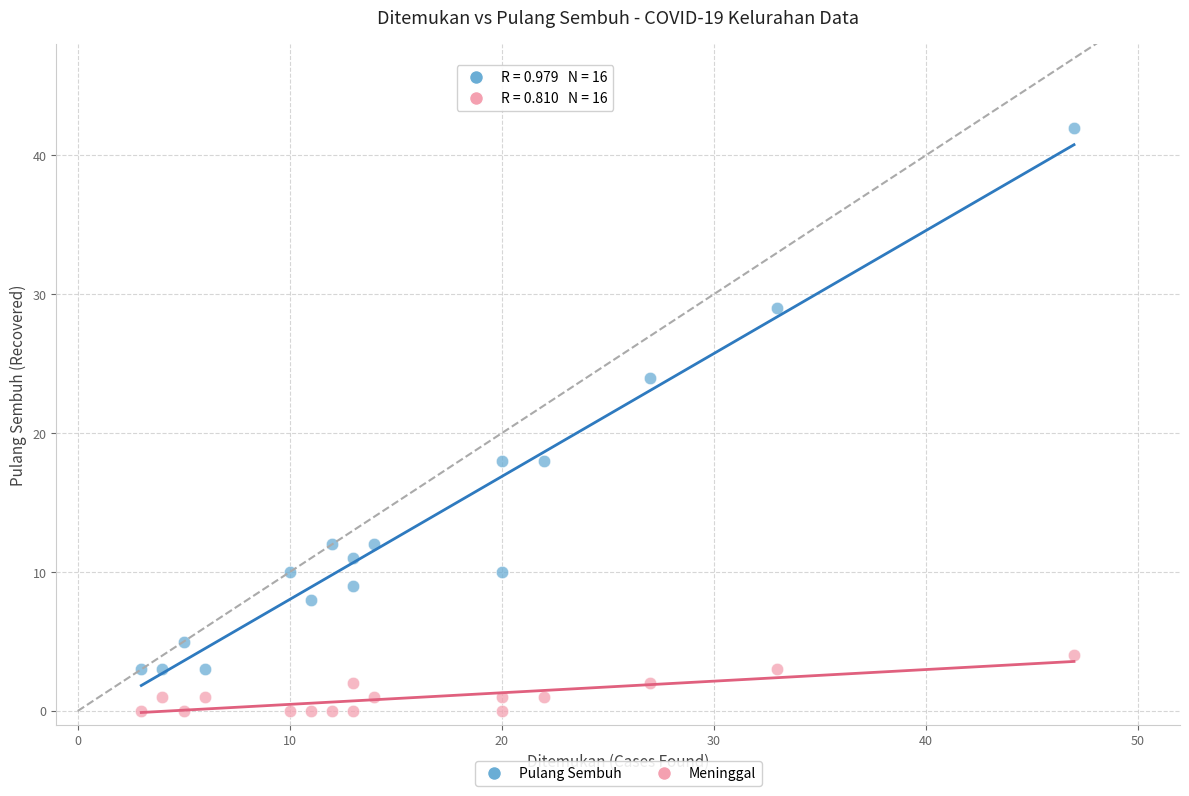

Which series has the widest spread of Y values?

Pulang Sembuh